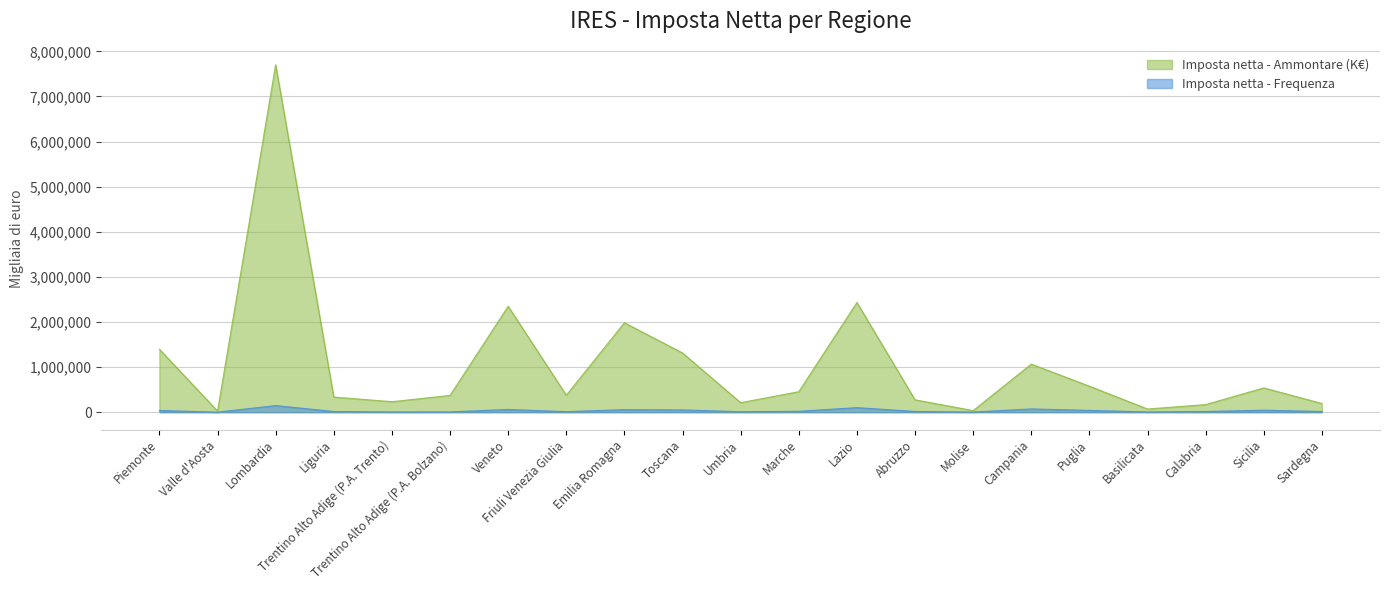

At Trentino Alto Adige (P.A. Bolzano), list the series in order from largest to smallest.

Imposta netta - Ammontare (K€), Imposta netta - Frequenza